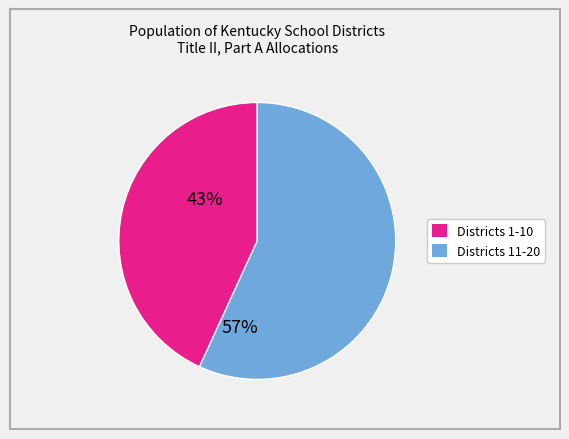

Does any single category account for the majority?

Yes